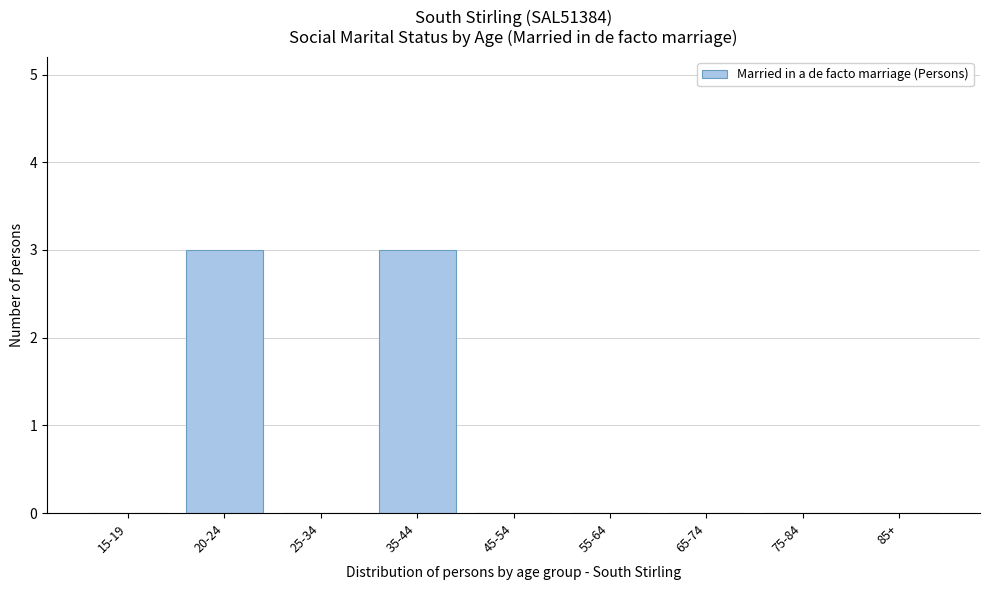

Reading left to right, what are all the values shown in this chart?

15-19=0	20-24=3	25-34=0	35-44=3	45-54=0	55-64=0	65-74=0	75-84=0	85+=0